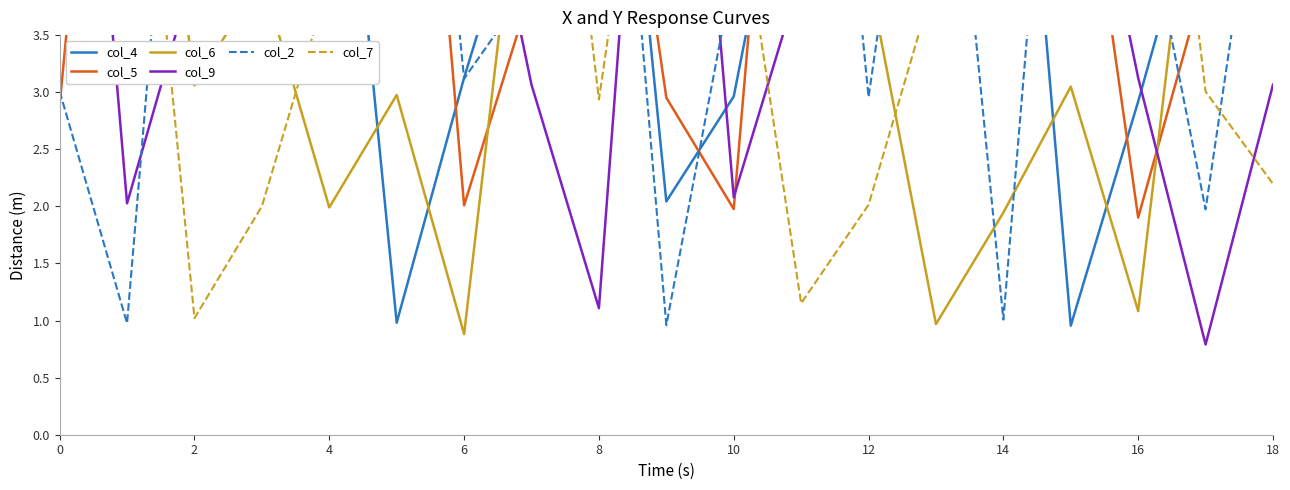

What is the maximum value for col_2?

9.0